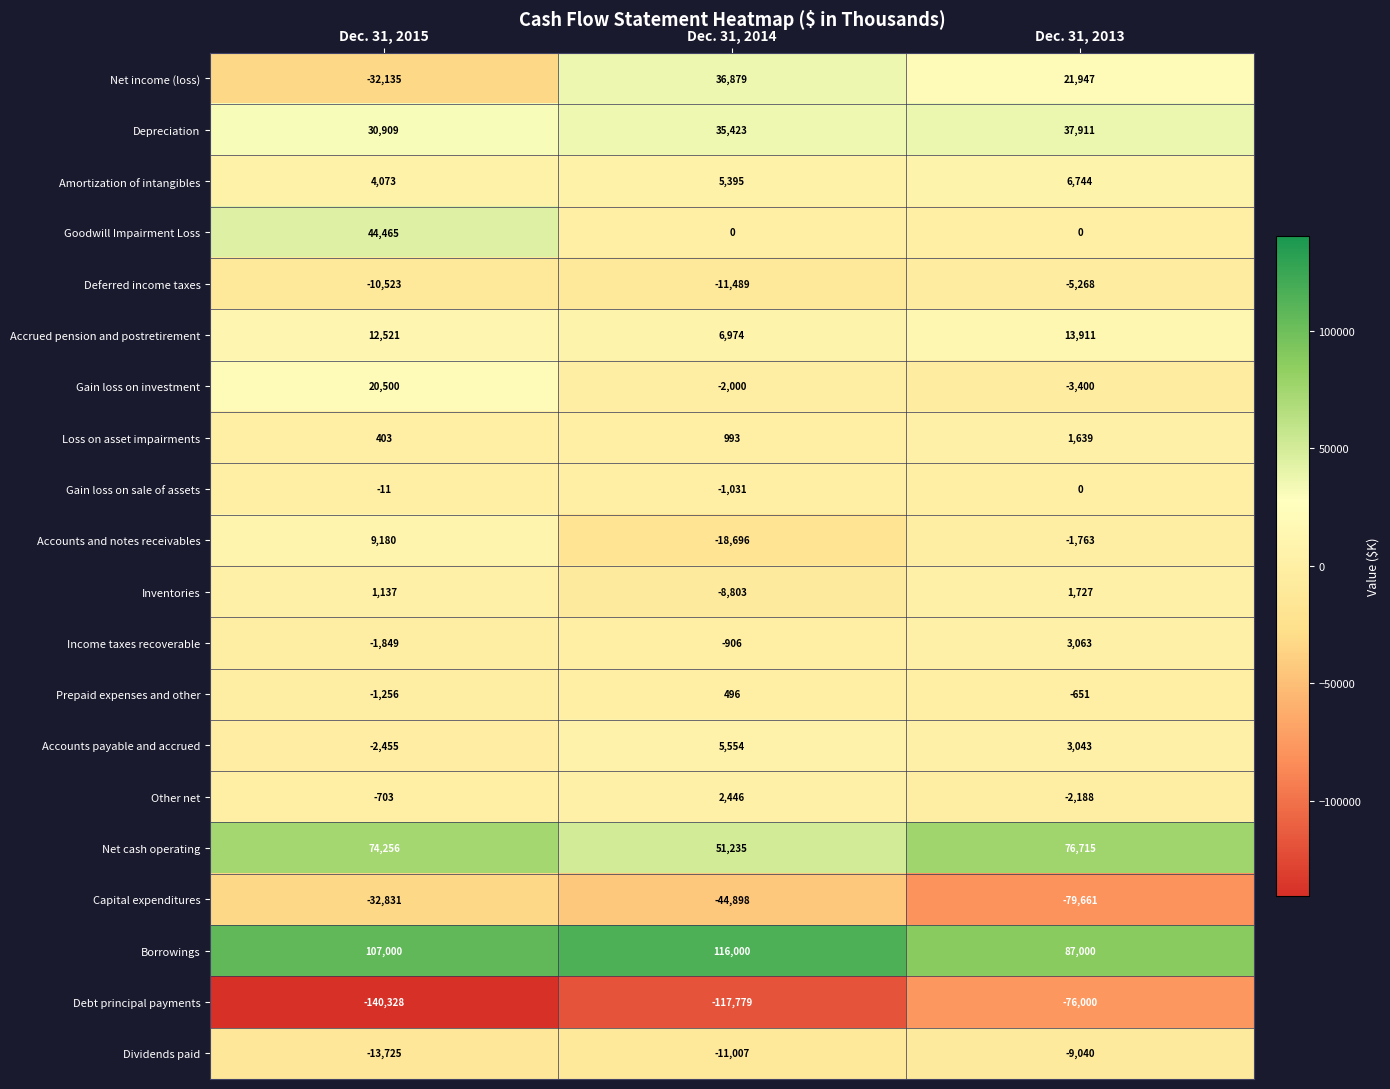

What value does the Capital expenditures series have at Dec. 31, 2013?

-79661